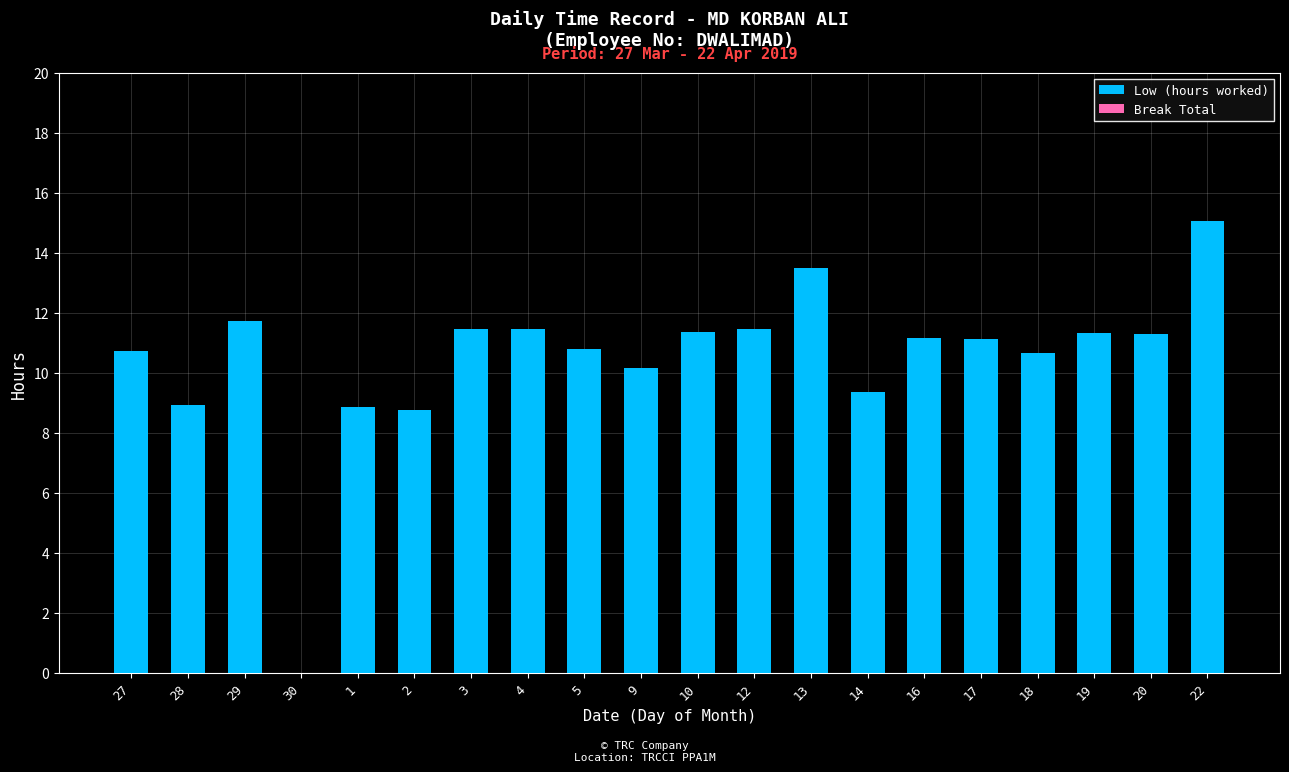

What is the greatest value displayed?

15.1